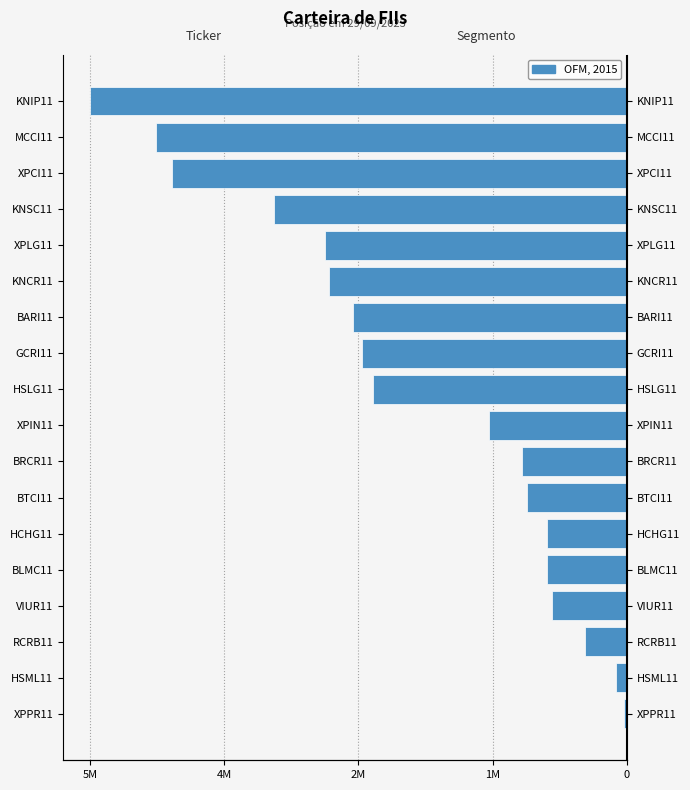

How many bars are there in total?

18